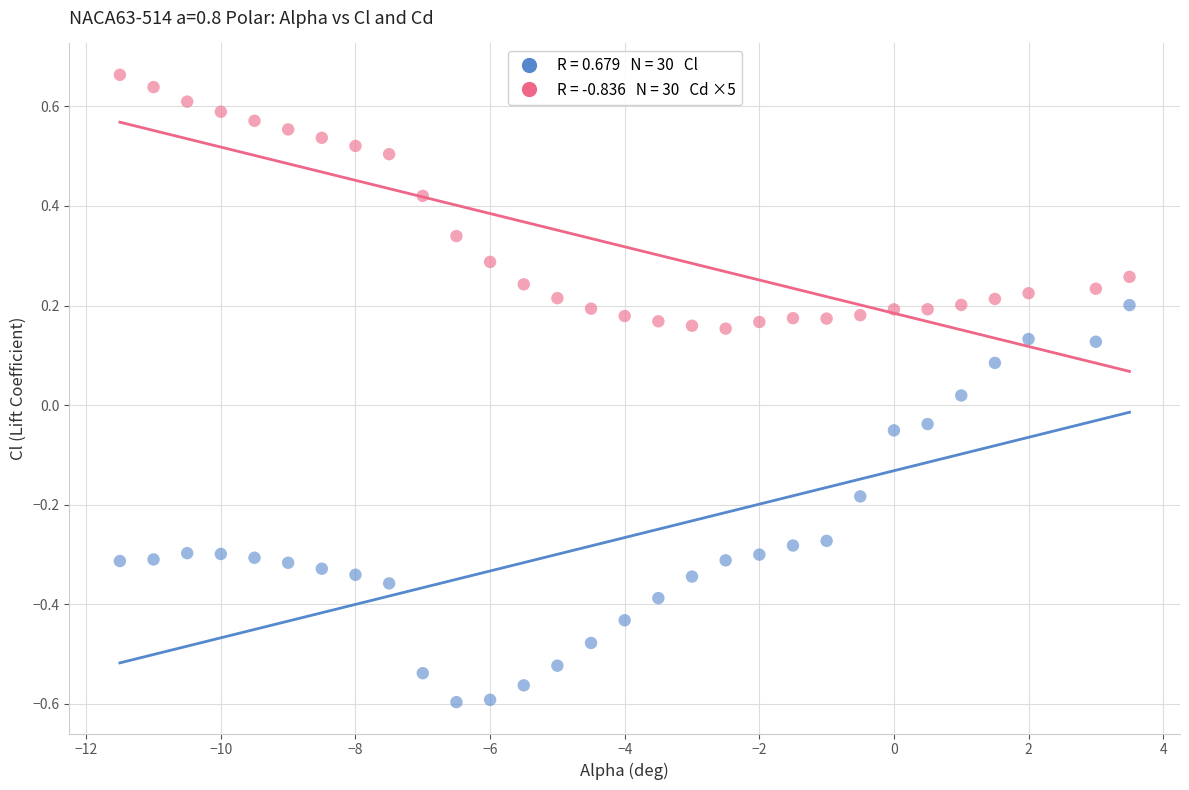

Across all data points, what is the range of X values (max minus min)?

15.0